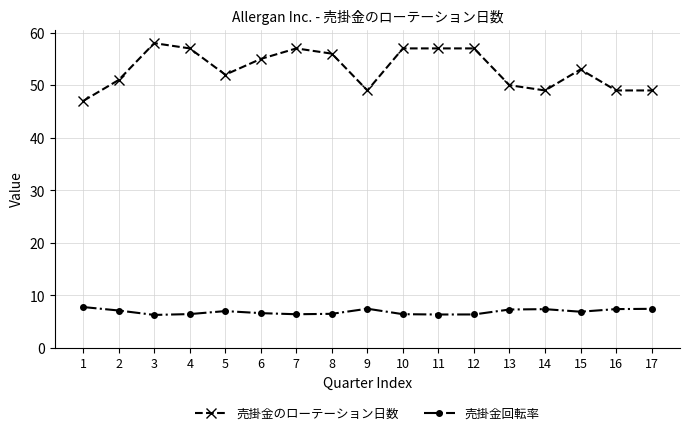

True or false: 売掛金のローテーション日数 has a value of 15.4 at 9.

False